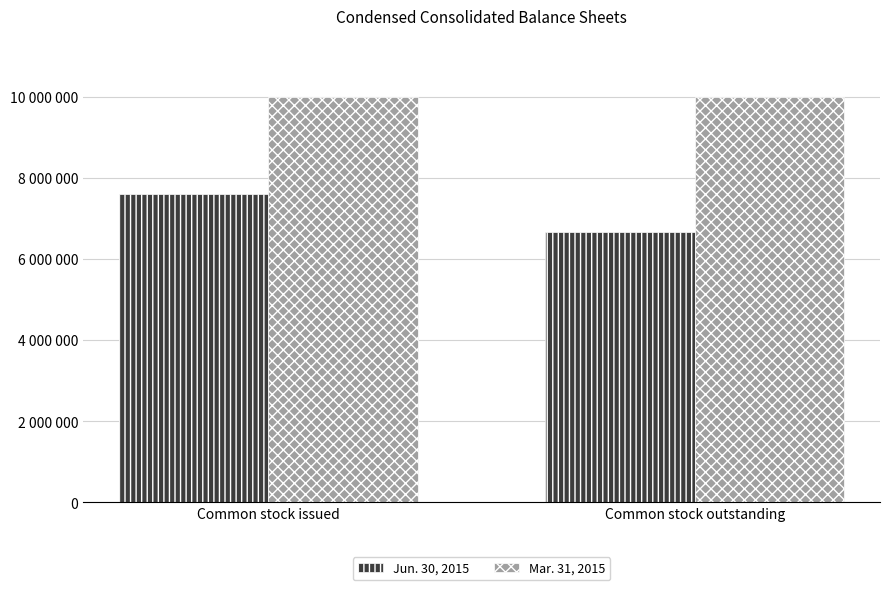

Are the bars grouped side by side (vs. stacked)?

Yes